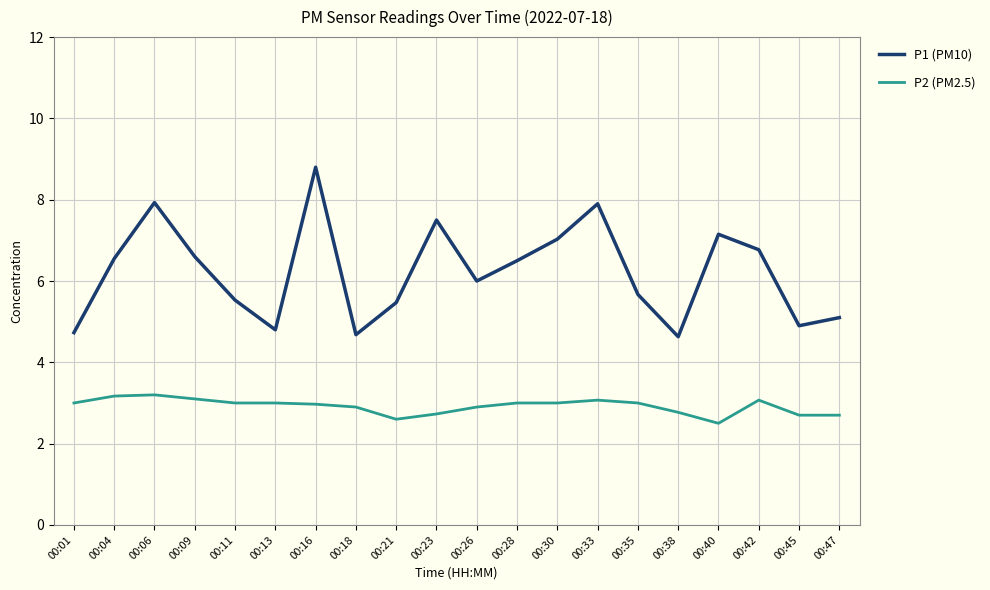

List the series in order of their peak value, lowest first.

P2 (PM2.5), P1 (PM10)